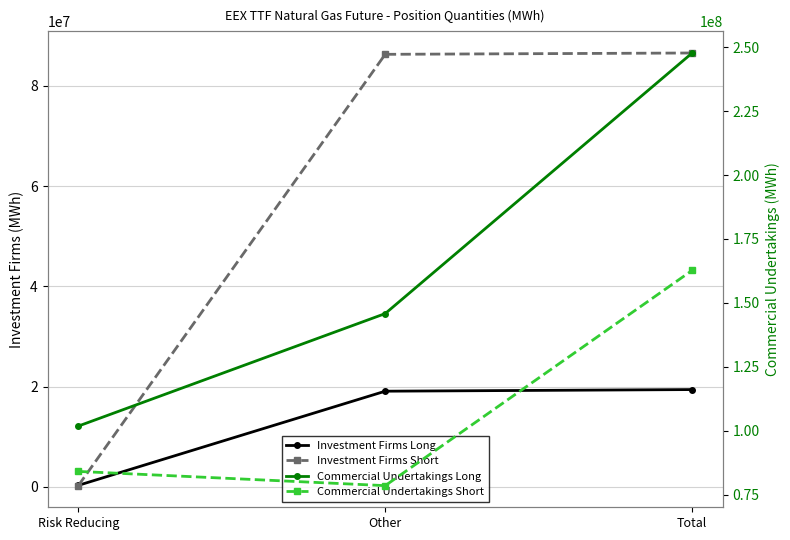

What is the difference between the highest and lowest values at Other?

126742483